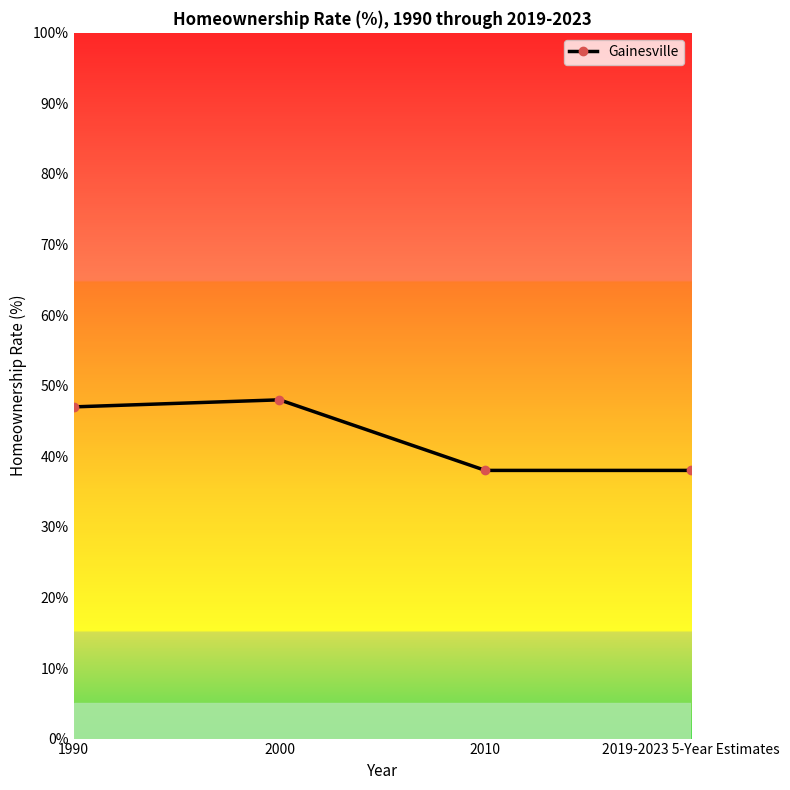

At which category does the data reach its first local peak?

2000